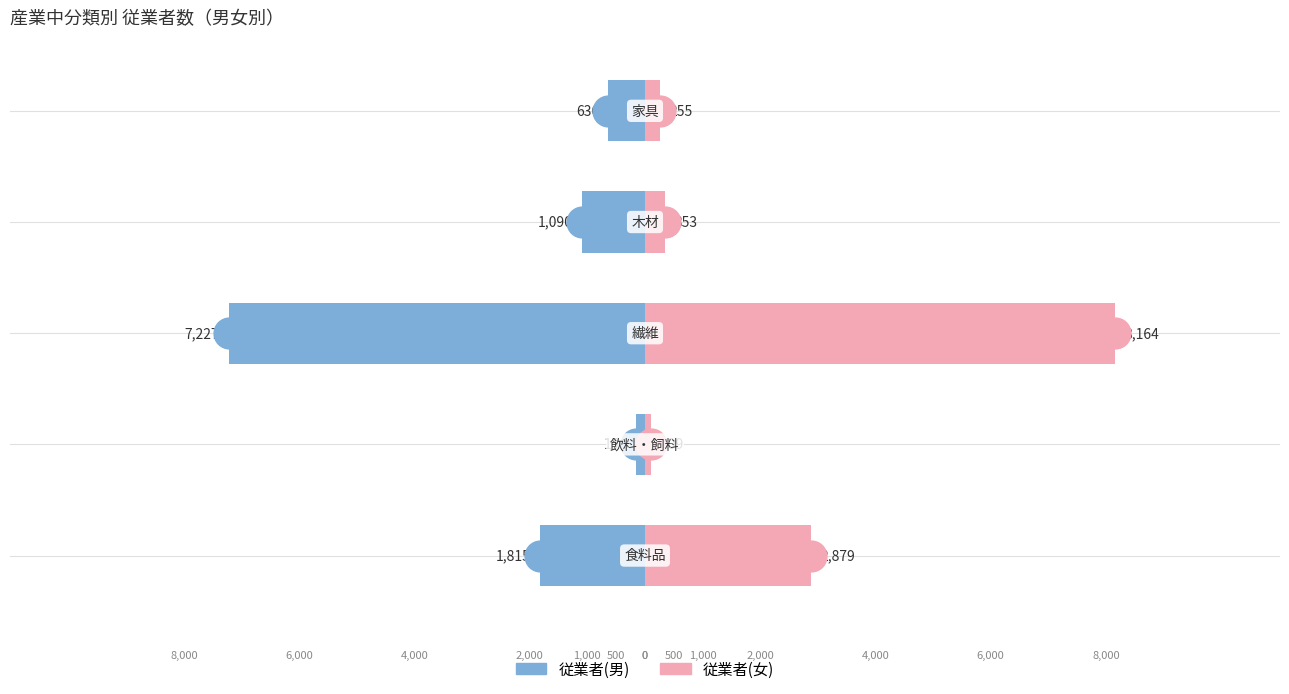

Which series has the largest range (max minus min)?

従業者(女)